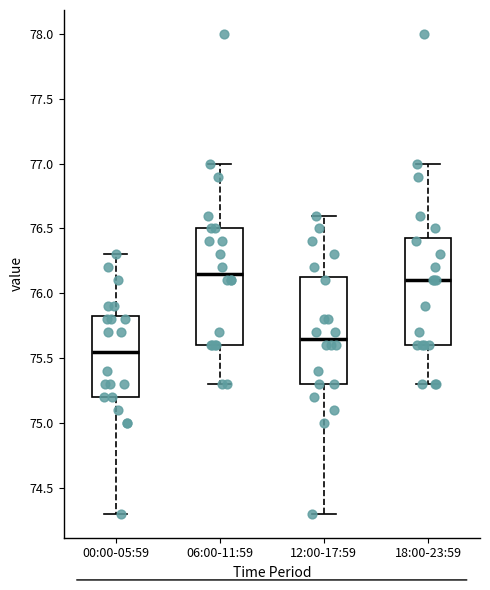

Reading left to right, transcribe this box plot: for each box, give where its median line is, the range the box spans, and where its two whiskers end, as read against the y-axis. The values are not printed on the chart, so give them approximately, as read against the axis.

00:00-05:59: median 75.55, box 75.20 to 75.85, whiskers 74.30 to 76.30
06:00-11:59: median 76.15, box 75.60 to 76.50, whiskers 75.30 to 77.00
12:00-17:59: median 75.65, box 75.30 to 76.15, whiskers 74.30 to 76.60
18:00-23:59: median 76.10, box 75.60 to 76.45, whiskers 75.30 to 77.00